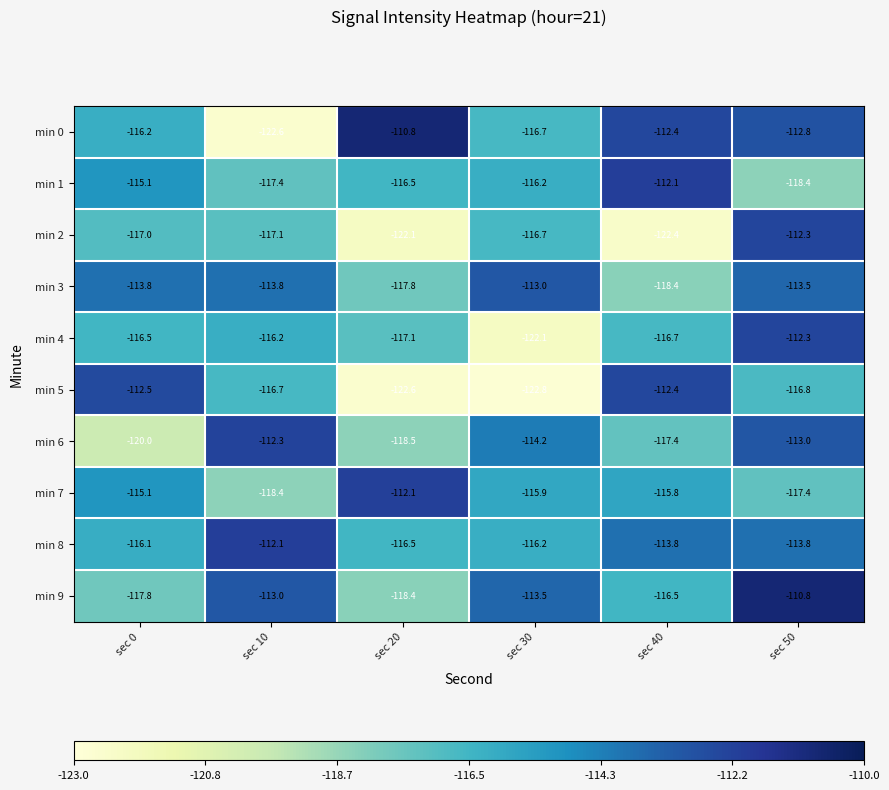

Which category has the lowest value in the min 0 series?

sec 10